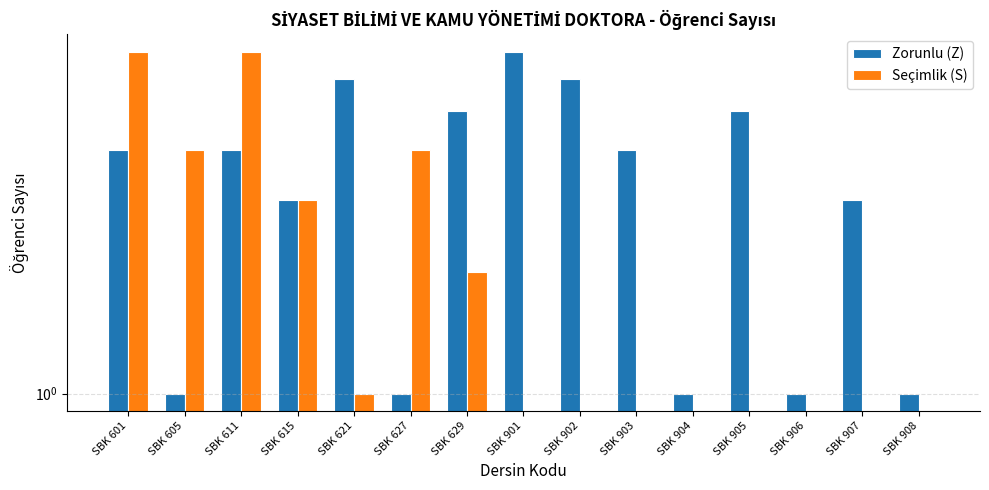

Between SBK 601 and SBK 906, which series saw the biggest shift?

Seçimlik (S)